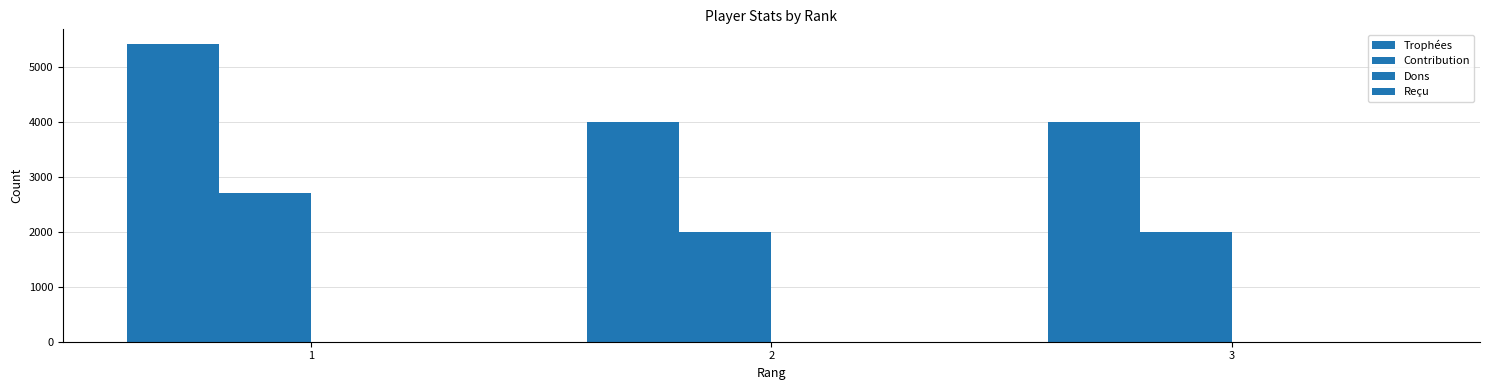

At 2, list the series in order from smallest to largest.

Dons, Reçu, Contribution, Trophées